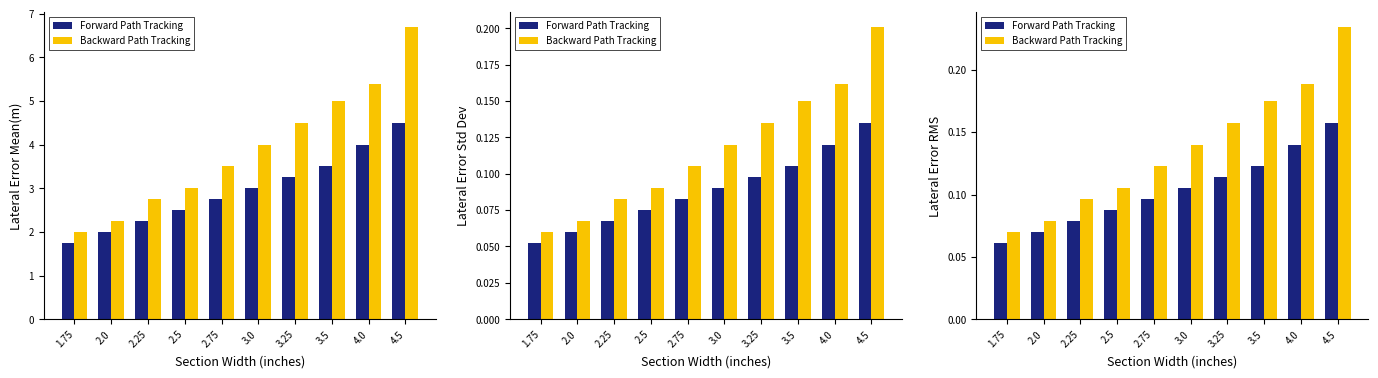

Count the Backward Path Tracking values in the range 0 to 1.

10